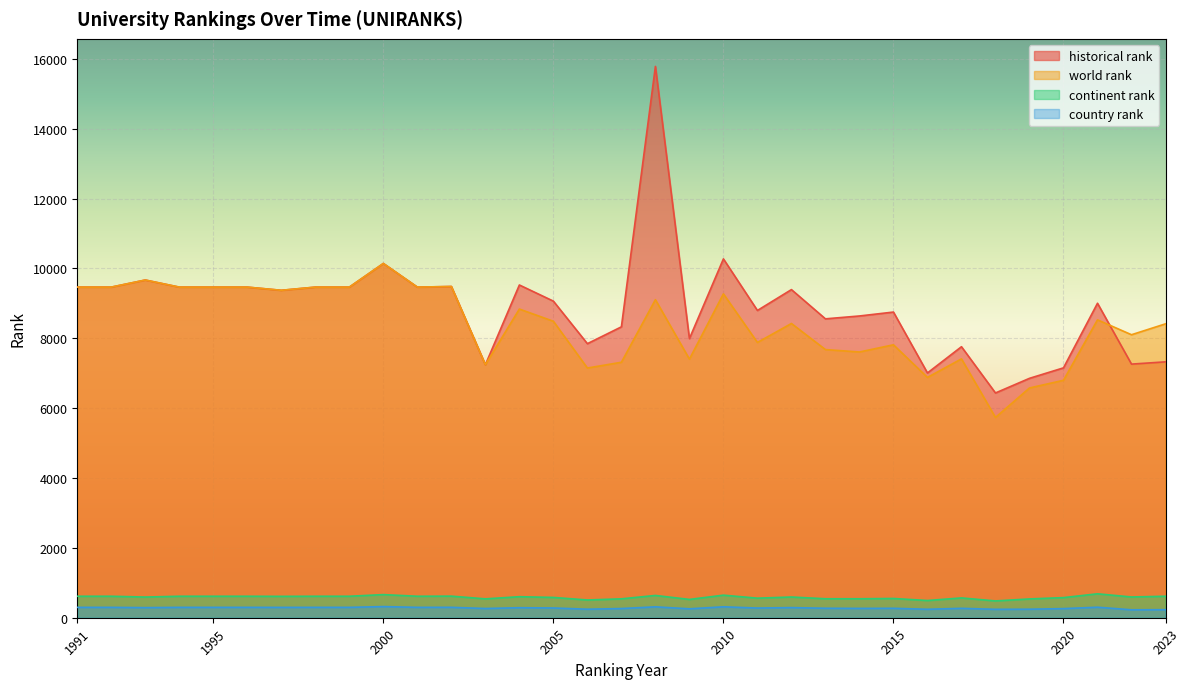

Reading right to left, list all the values displayed in this chart.

world rank: 2023=8413	2022=8101	2021=8527	2020=6797	2019=6577	2018=5733	2017=7410	2016=6879	2015=7813	2014=7607	2013=7676	2012=8423	2011=7880	2010=9271	2009=7403	2008=9105	2007=7313	2006=7148	2005=8487	2004=8836	2003=7243	2002=9482	2001=9464	2000=10141	1999=9464	1998=9464	1997=9373	1996=9464	1995=9464	1994=9464	1993=9667	1992=9464	1991=9464
continent rank: 2023=615	2022=594	2021=685	2020=576	2019=538	2018=481	2017=567	2016=493	2015=551	2014=543	2013=543	2012=593	2011=560	2010=646	2009=524	2008=638	2007=541	2006=508	2005=581	2004=602	2003=540	2002=618	2001=615	2000=662	1999=615	1998=615	1997=612	1996=615	1995=615	1994=615	1993=592	1992=615	1991=615
country rank: 2023=230	2022=227	2021=301	2020=261	2019=244	2018=241	2017=269	2016=242	2015=270	2014=267	2013=271	2012=290	2011=277	2010=313	2009=255	2008=312	2007=263	2006=244	2005=279	2004=287	2003=264	2002=298	2001=297	2000=319	1999=297	1998=297	1997=296	1996=297	1995=297	1994=297	1993=289	1992=297	1991=297
historical rank: 2023=7325	2022=7260	2021=9002	2020=7153	2019=6853	2018=6434	2017=7758	2016=7007	2015=8750	2014=8638	2013=8556	2012=9393	2011=8796	2010=10272	2009=7990	2008=15782	2007=8327	2006=7845	2005=9063	2004=9525	2003=7243	2002=9482	2001=9464	2000=10141	1999=9464	1998=9464	1997=9373	1996=9464	1995=9464	1994=9464	1993=9667	1992=9464	1991=9464